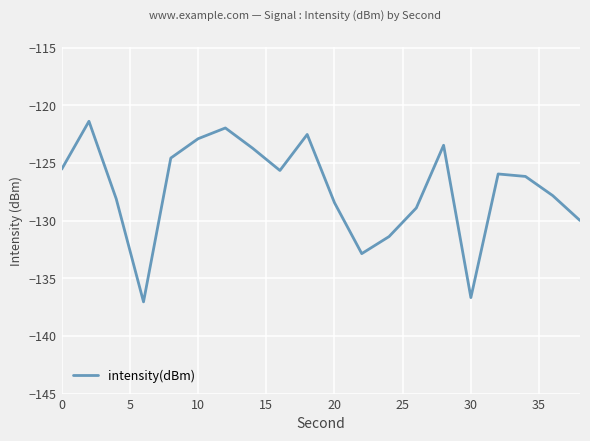

What is the minimum value shown in the chart?

-137.0